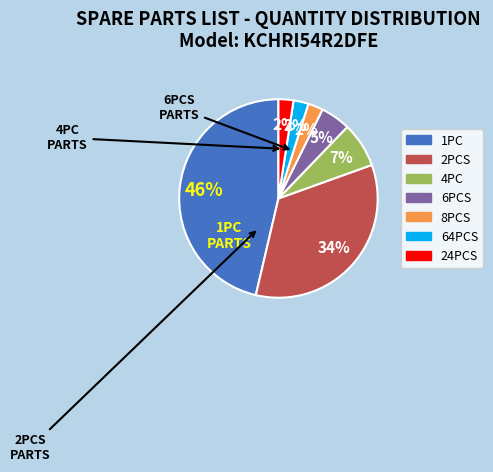

To the nearest percent, what is the average slice percentage?

14%